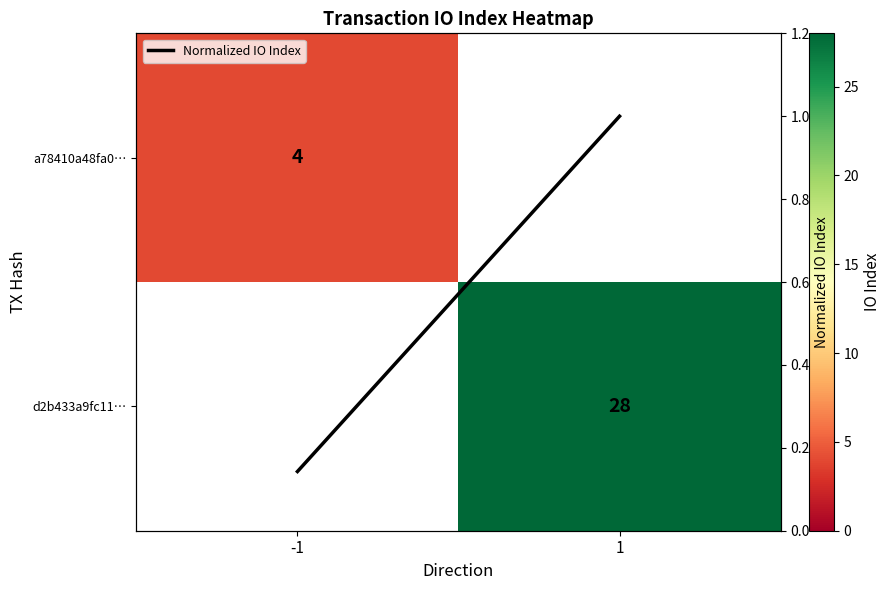

How many values in a78410a48fa0… are above zero?

1